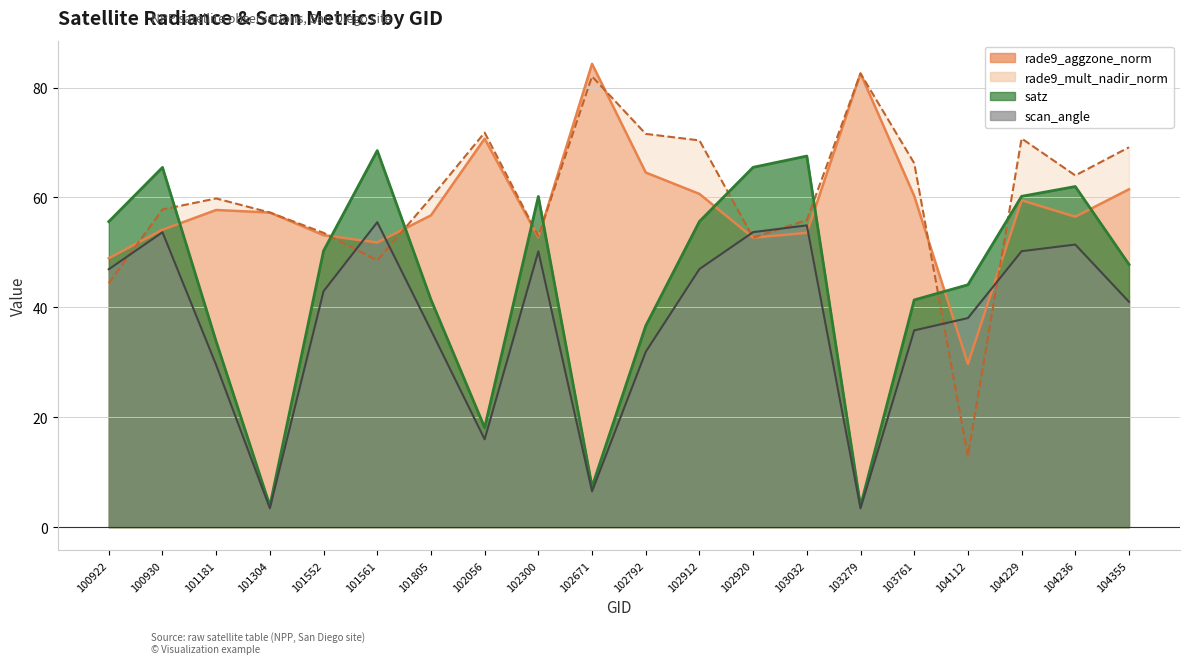

True or false: rade9_mult_nadir_norm has a value of 70.7 at 104229.

True